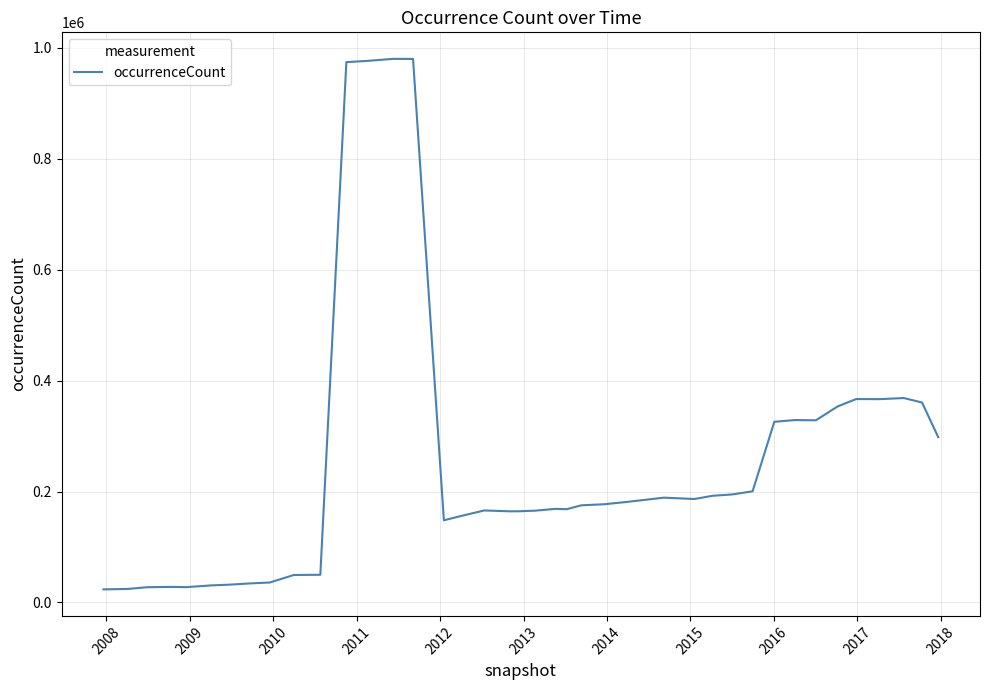

What is the difference between the maximum and minimum values?

956947